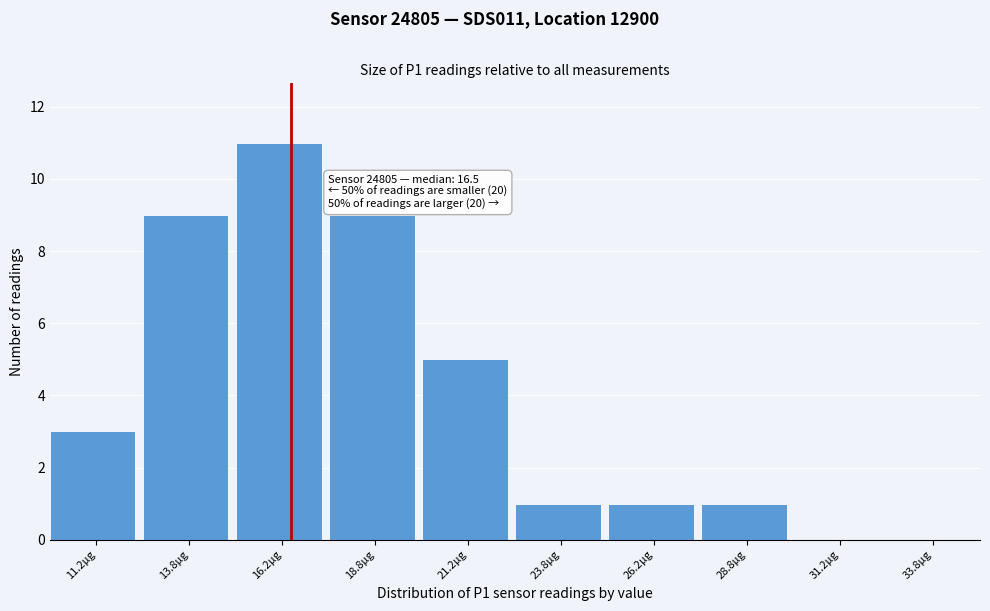

Which range on the x-axis has the tallest bar?

15.0 to 17.5